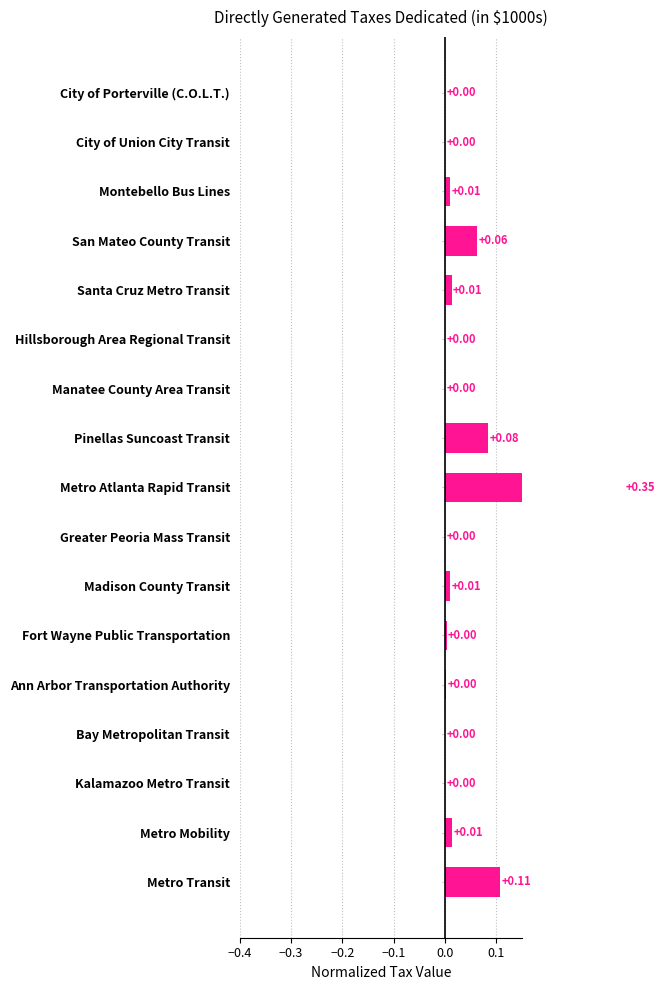

Does the chart contain stacked bars?

No